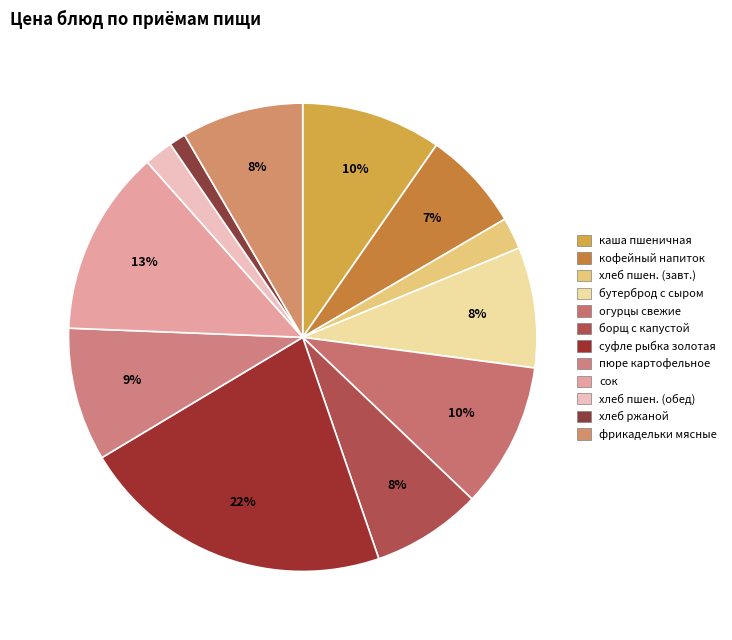

To the nearest percent, what is the average slice percentage?

8%